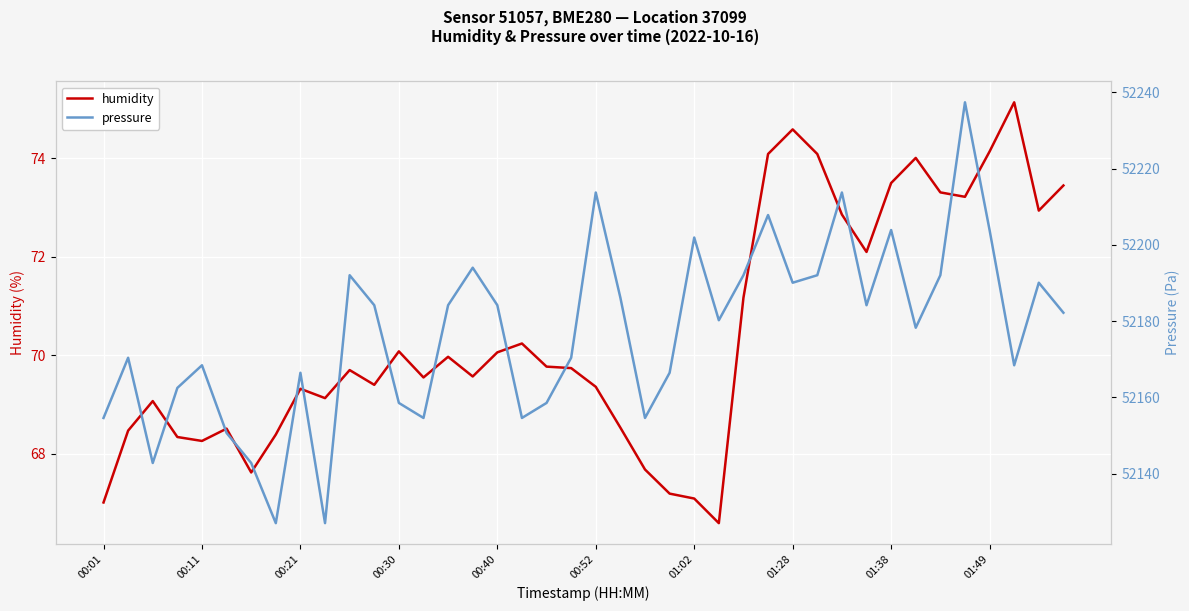

How many data points in humidity are above 69?

28